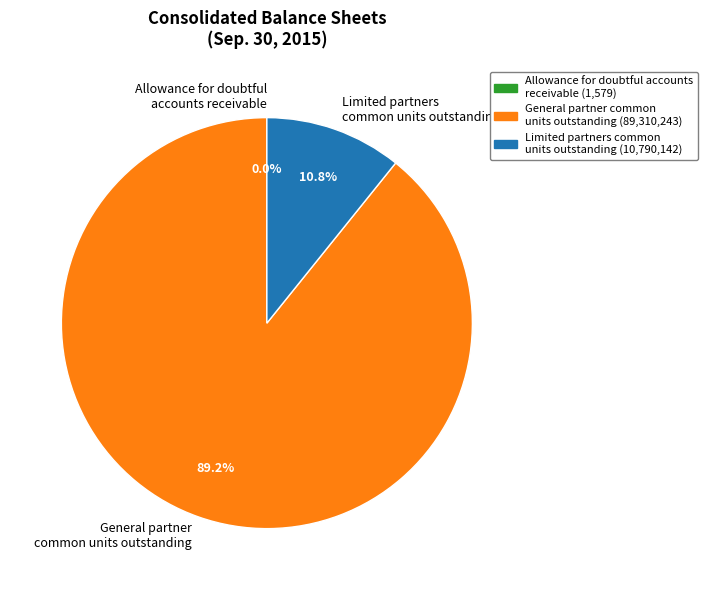

Which slice represents more than half of the pie?

General partner common units outstanding